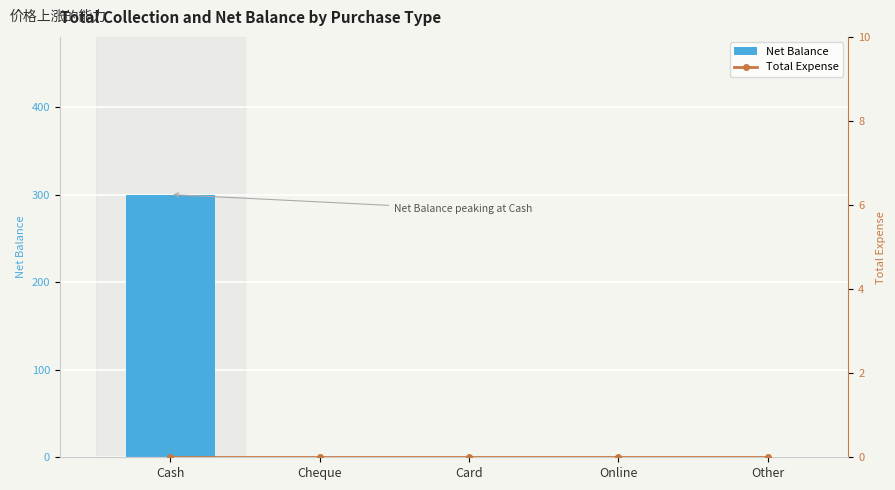

Rank the categories by Net Balance value from lowest to highest.

Cheque, Card, Online, Other, Cash